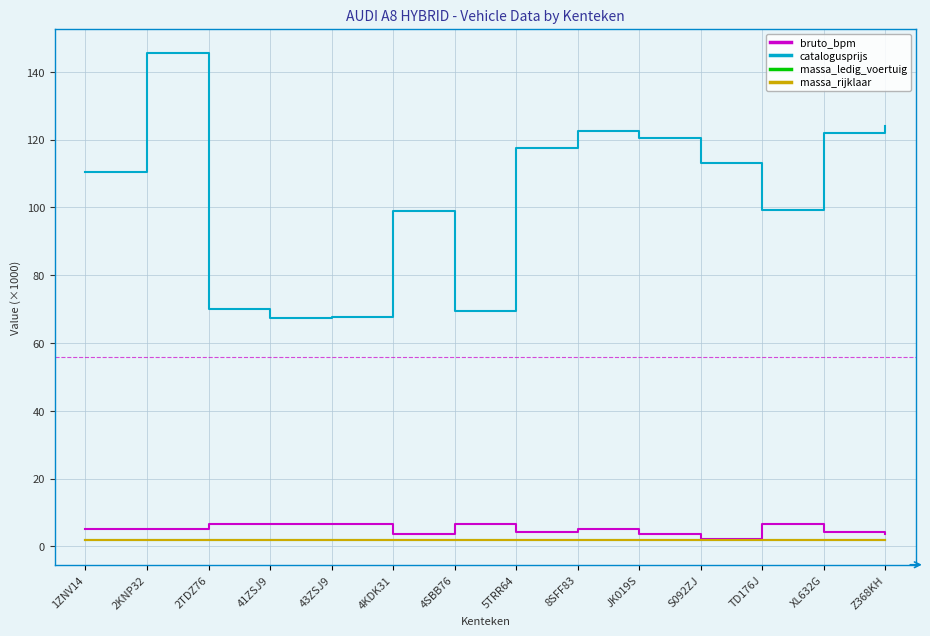

True or false: massa_rijklaar and catalogusprijs intersect in this chart.

False